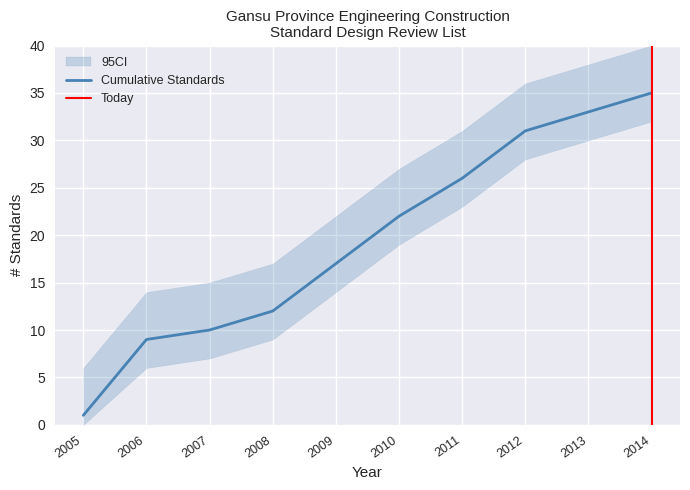

Does the chart have visible grid lines?

Yes